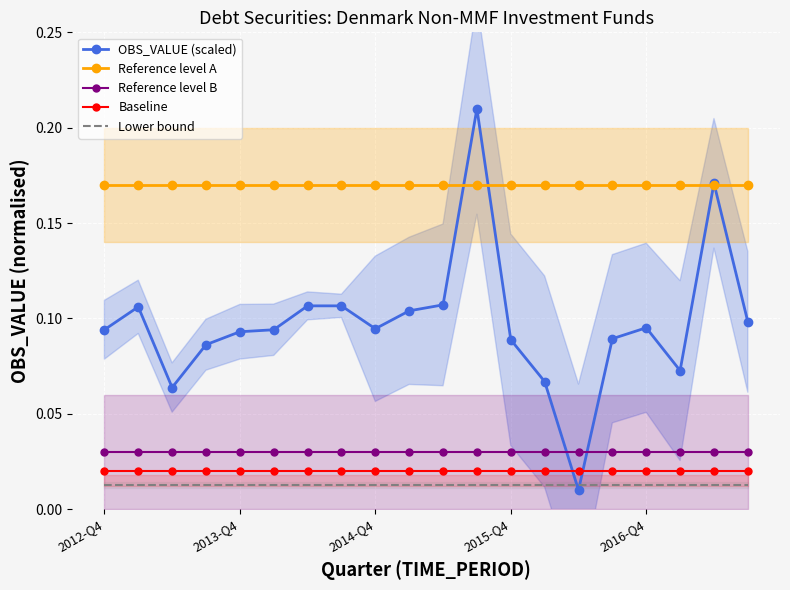

At how many categories does at least one series exceed 0?

20